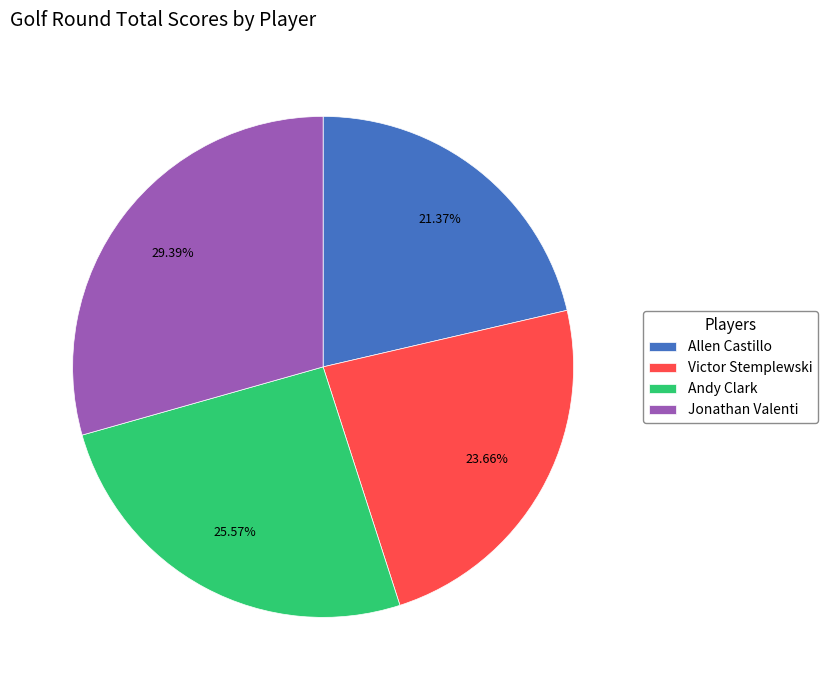

What is the total percentage of Allen Castillo and Victor Stemplewski?

45.0%